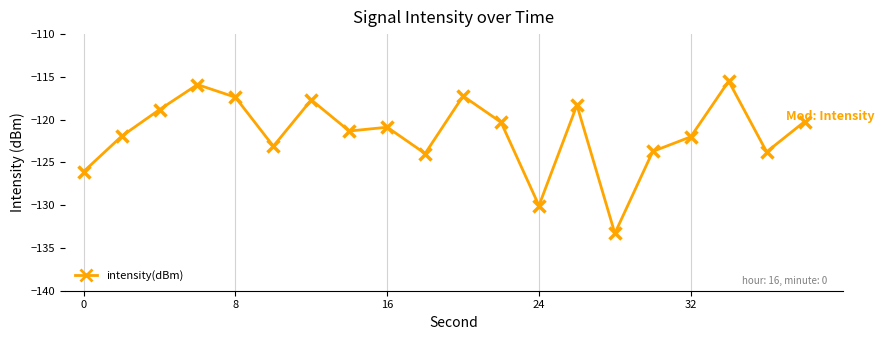

What is the value of the 4th point from the left?

-115.9